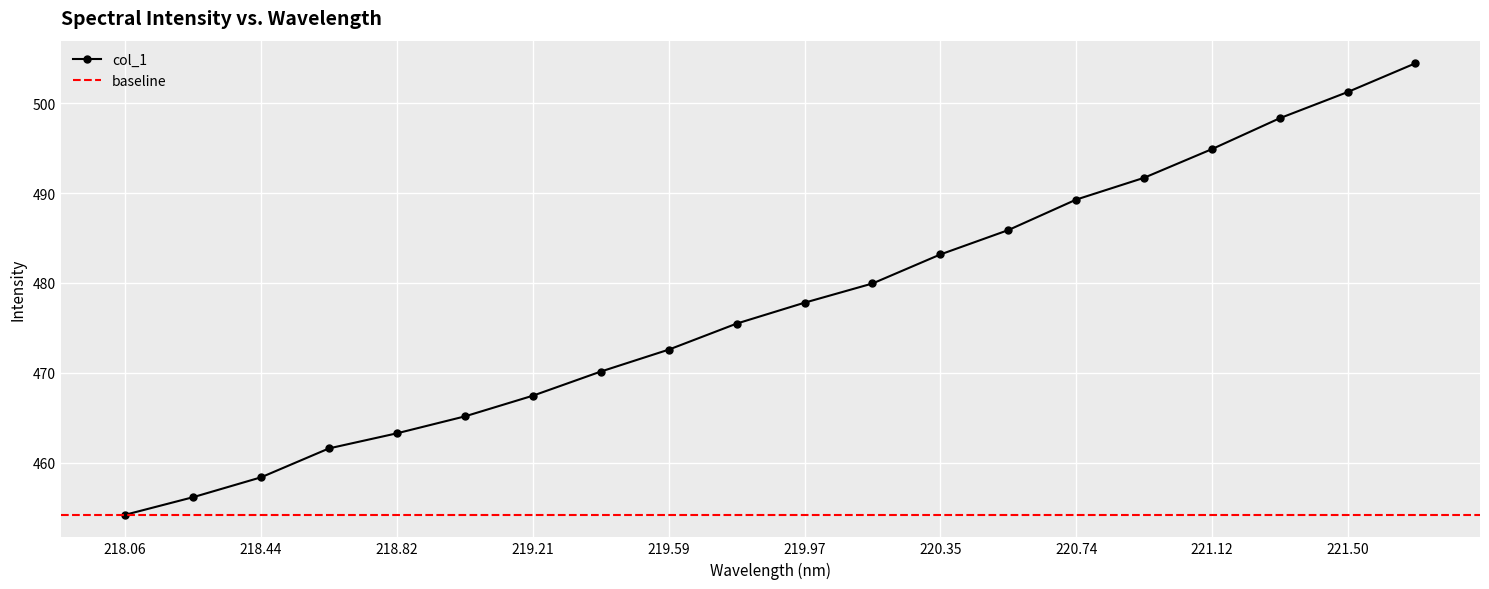

Reading left to right, transcribe all the data shown in this chart.

454.2	456.2	458.4	461.6	463.3	465.2	467.5	470.1	472.6	475.5	477.8	479.9	483.2	485.9	489.3	491.7	494.9	498.3	501.2	504.4